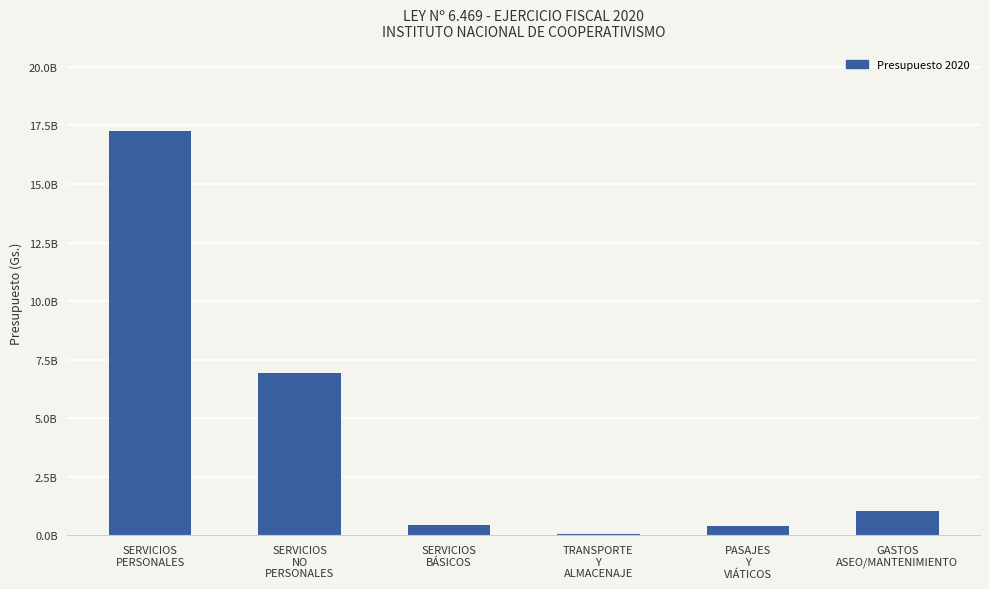

How many bars are there in total?

6